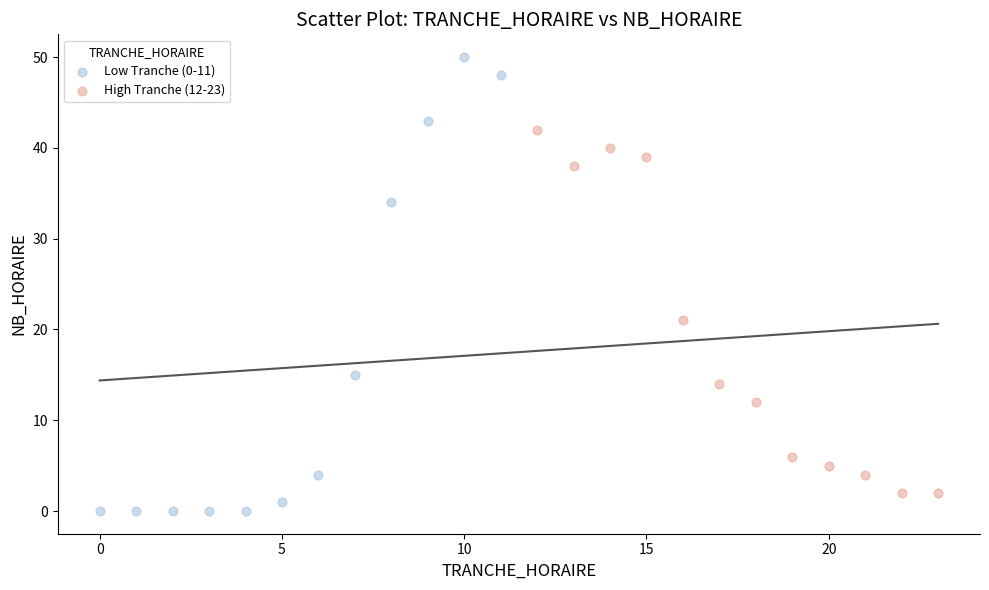

Which series reaches the minimum Y coordinate?

Low Tranche (0-11)